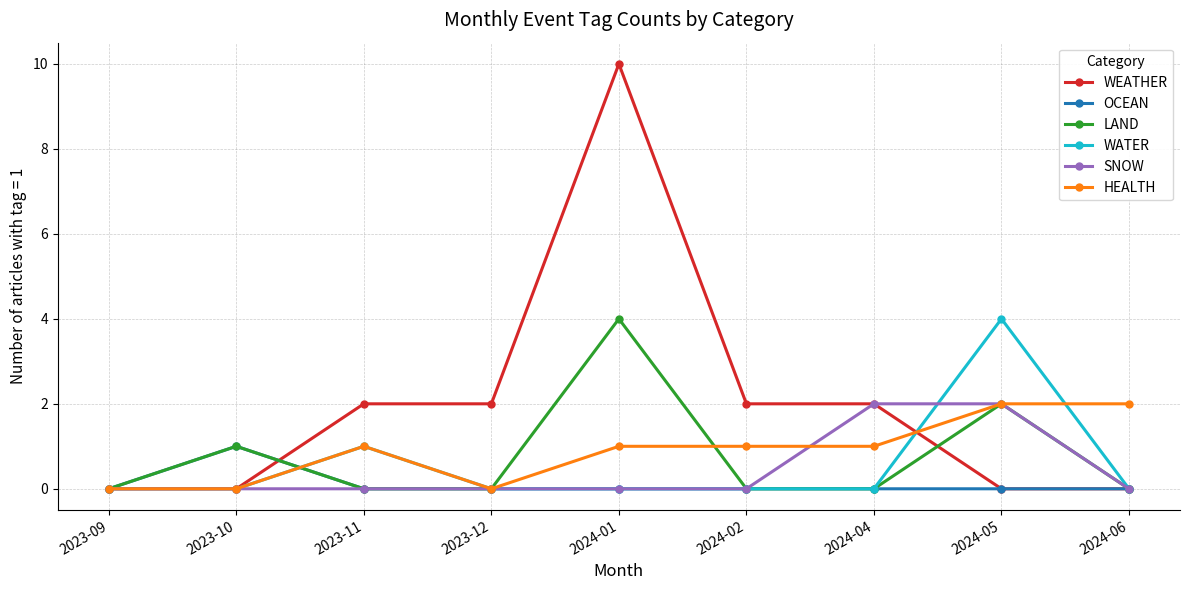

True or false: LAND has more than 2 points higher than both neighbors.

True